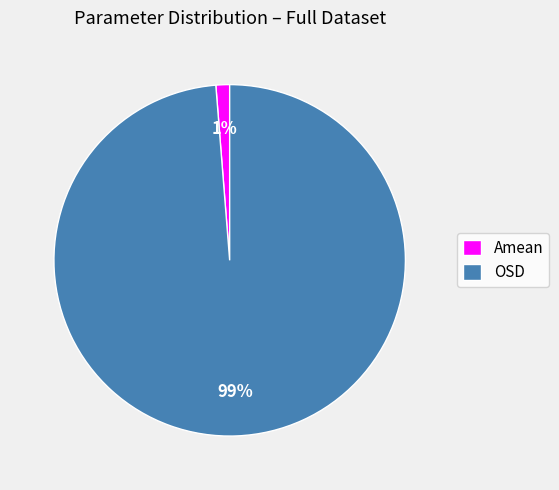

Which category has the biggest portion of the pie?

OSD